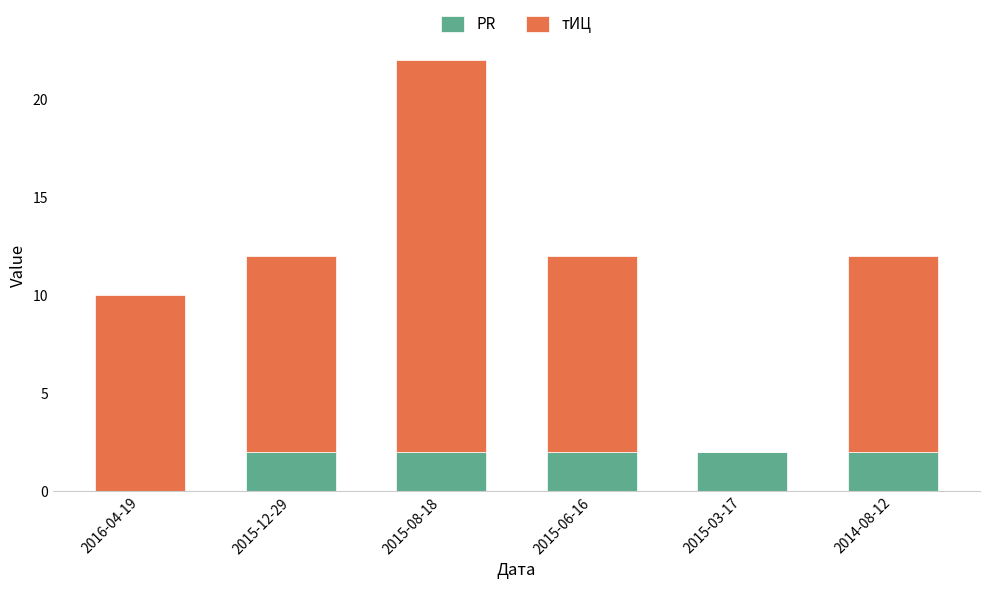

What is the sum of all PR values?

10